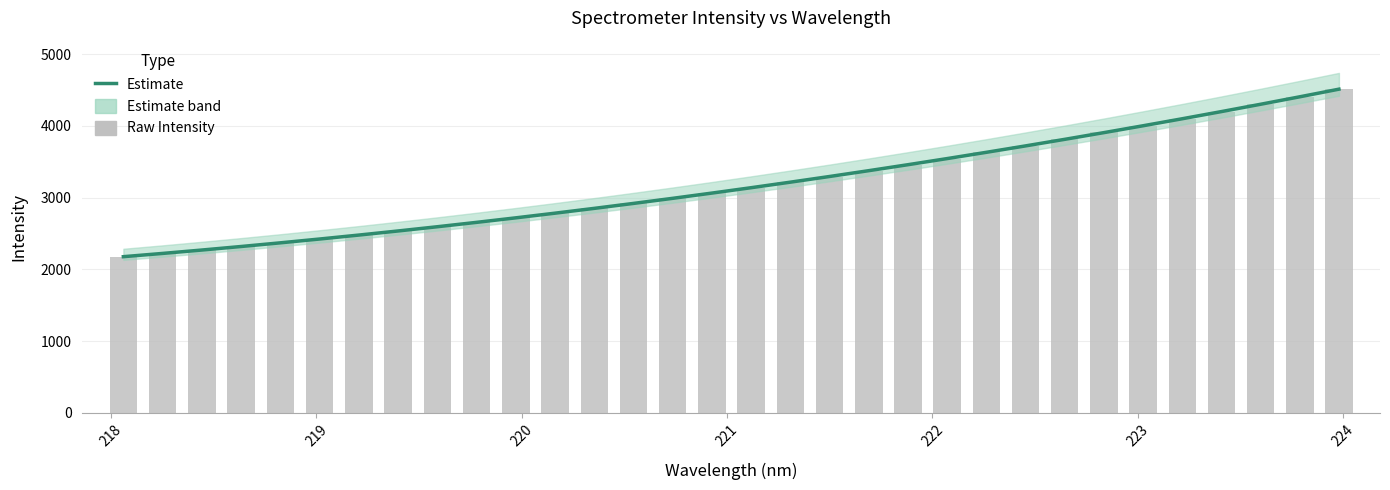

Count the number of categories in the chart.

32